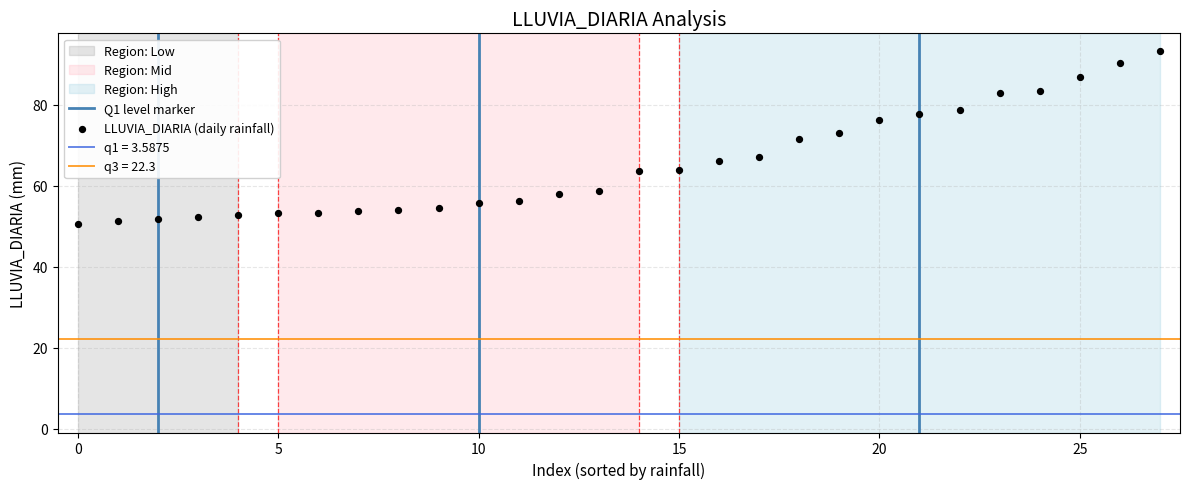

What is the range of Y values (max minus min)?

42.6